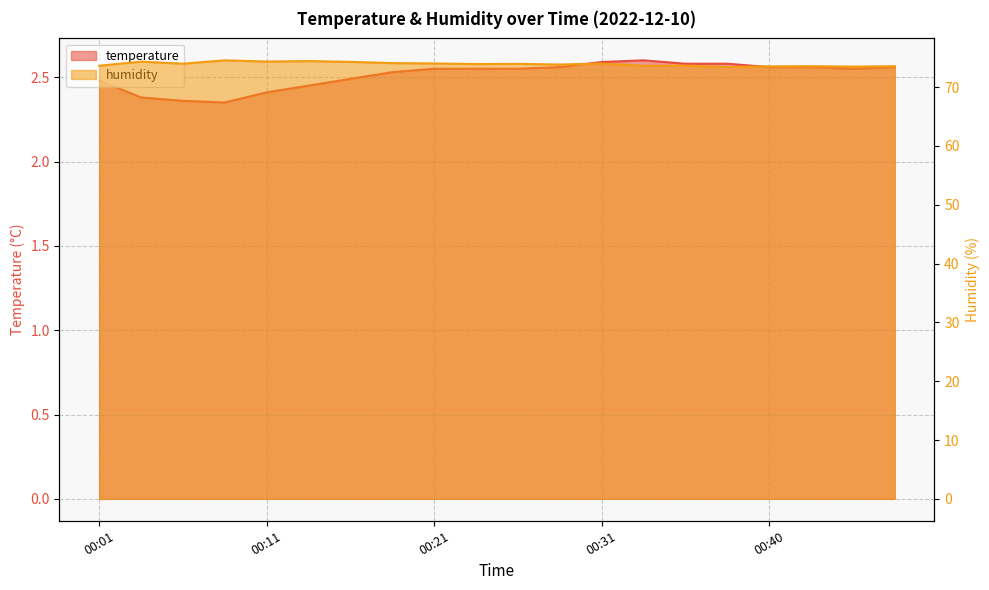

Rank the series by their maximum value, from lowest to highest.

temperature, humidity